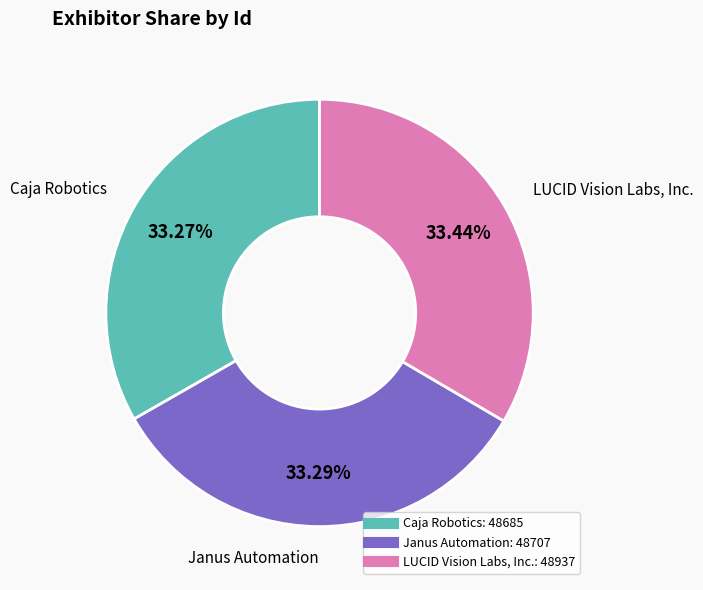

Rank the categories by value from lowest to highest.

Caja Robotics, Janus Automation, LUCID Vision Labs, Inc.